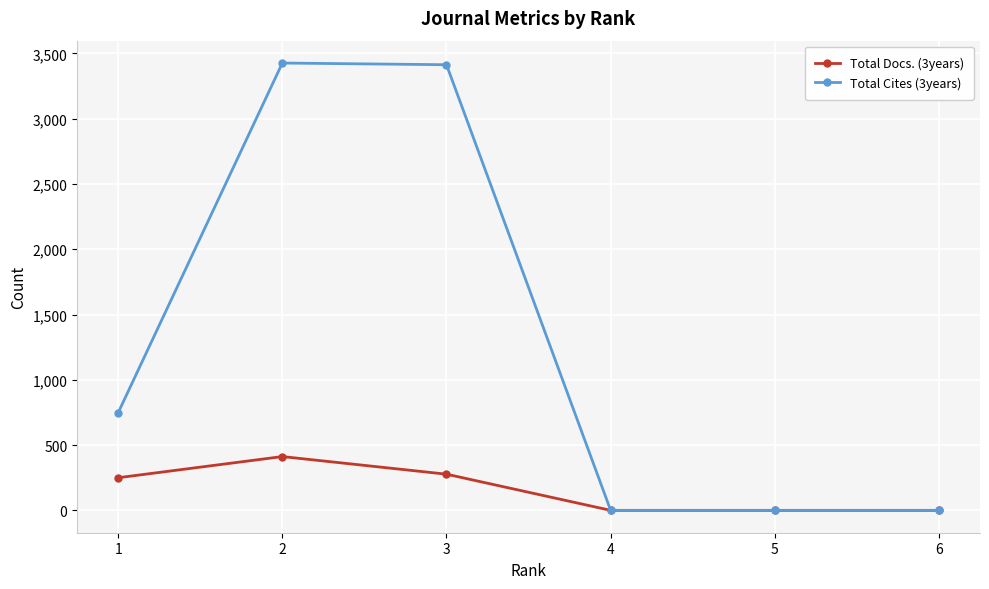

What are all the series names shown in the legend?

Total Docs. (3years), Total Cites (3years)